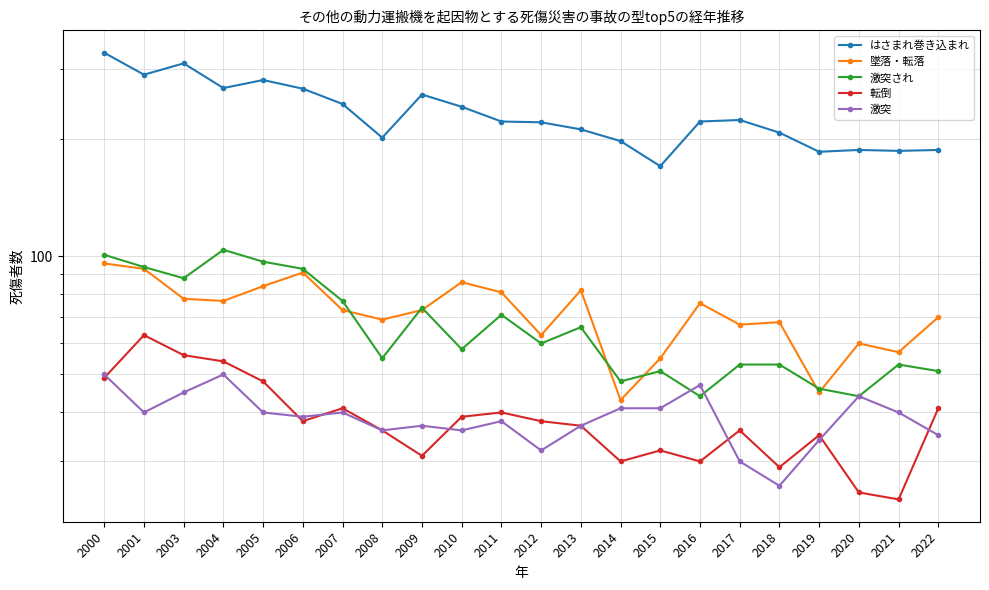

Does the chart display data point markers on the line(s)?

Yes